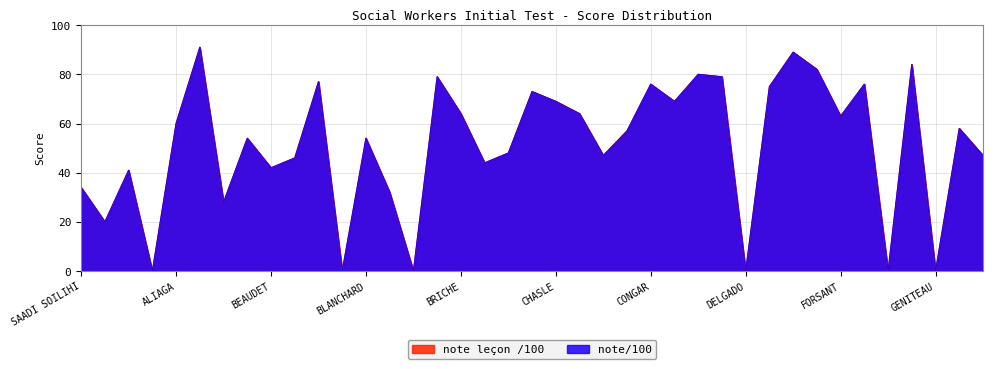

What are all the series names shown in the legend?

note leçon /100, note/100